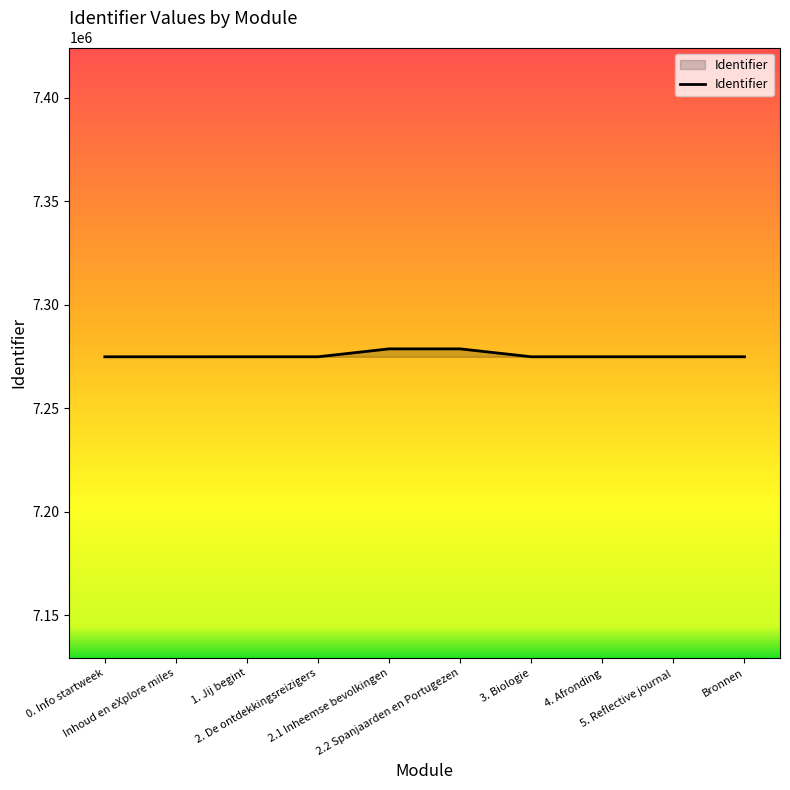

Where does the data first go above 7274891?

2.1 Inheemse bevolkingen